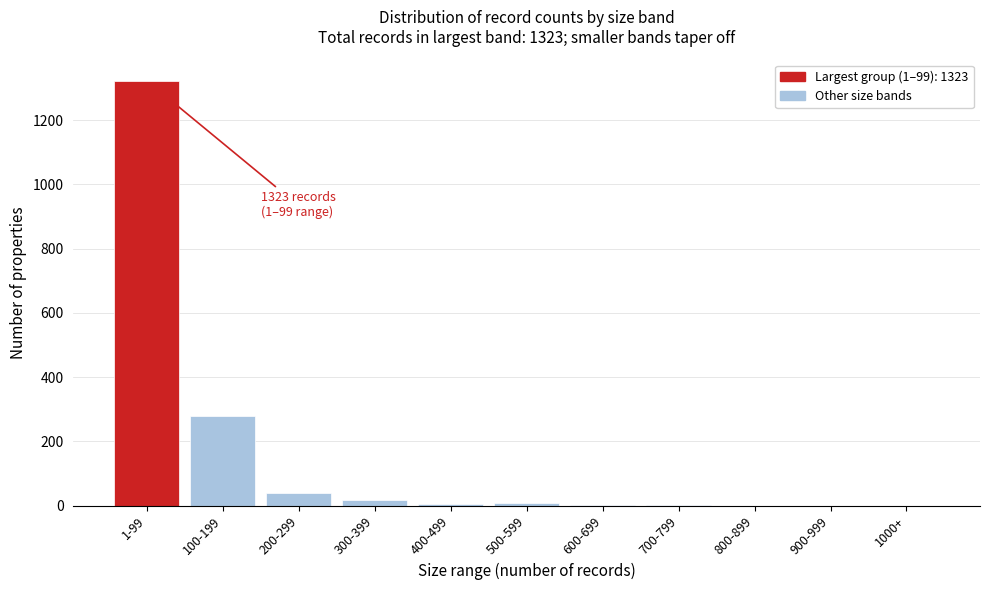

Which has a higher value, 1-99 or 1000+?

1-99